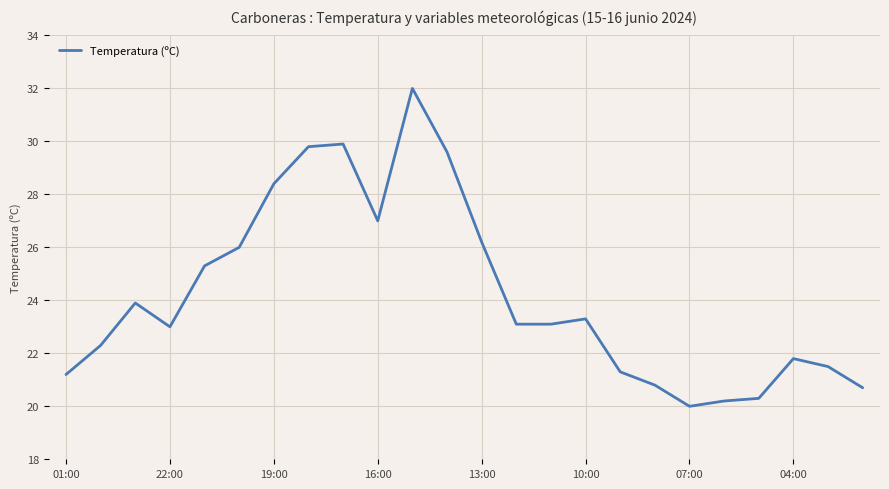

Reading left to right, list all the values displayed in this chart.

21.2	22.3	23.9	23.0	25.3	26.0	28.4	29.8	29.9	27.0	32.0	29.6	26.2	23.1	23.1	23.3	21.3	20.8	20.0	20.2	20.3	21.8	21.5	20.7